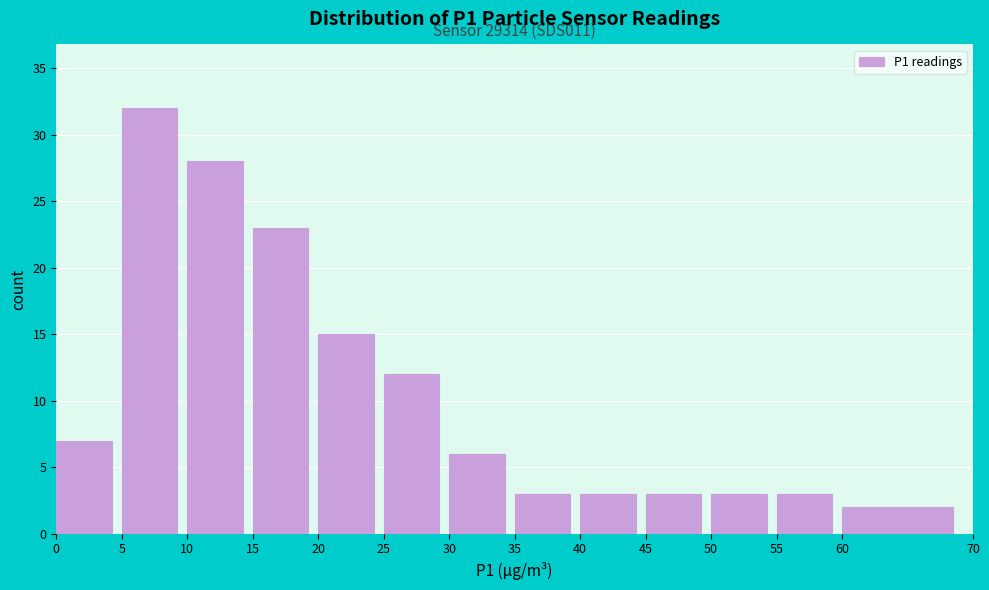

Over which range of the x-axis is the bar tallest?

5 to 10